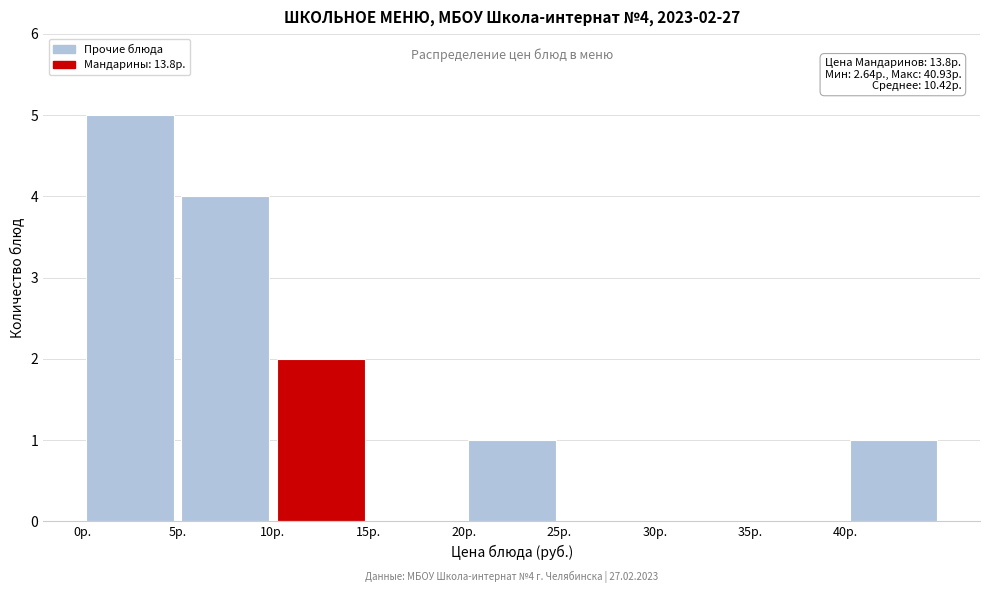

Which range on the x-axis has the tallest bar?

0 to 5